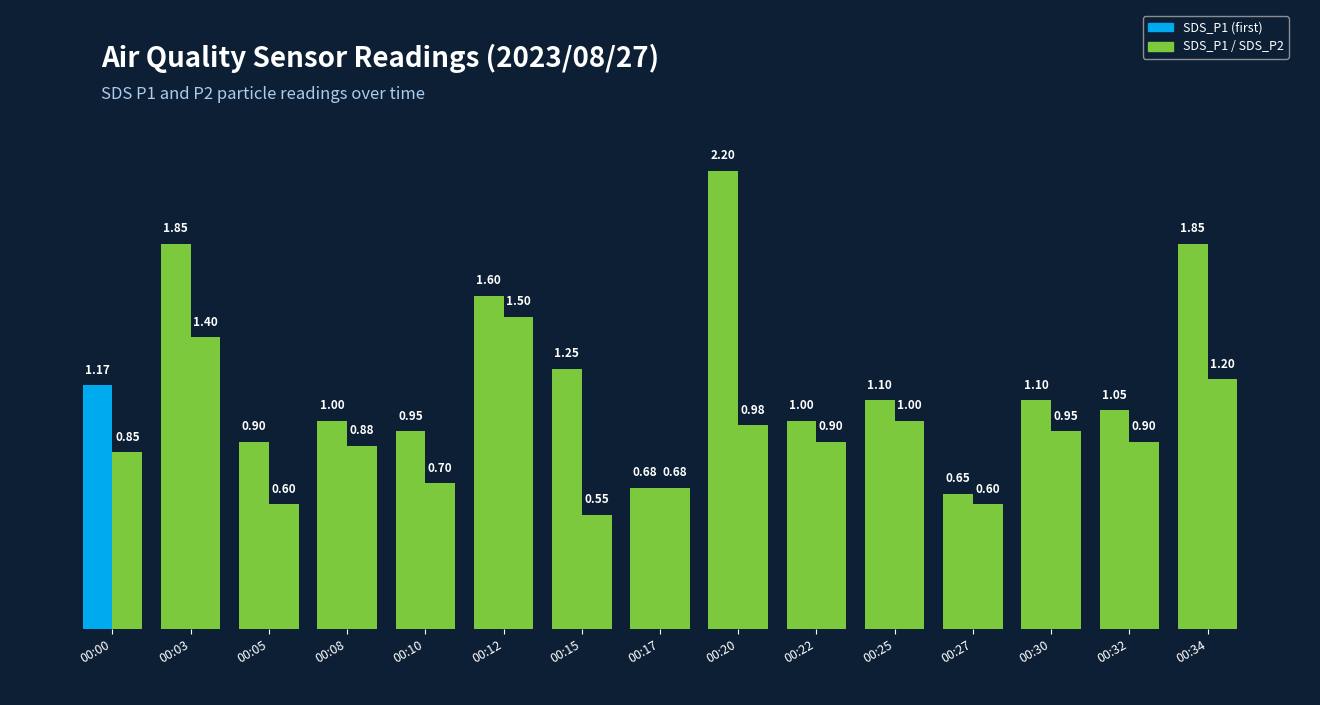

Rank the categories by value from highest to lowest.

00:12, 00:03, 00:34, 00:25, 00:20, 00:30, 00:22, 00:32, 00:08, 00:00, 00:10, 00:17, 00:05, 00:27, 00:15